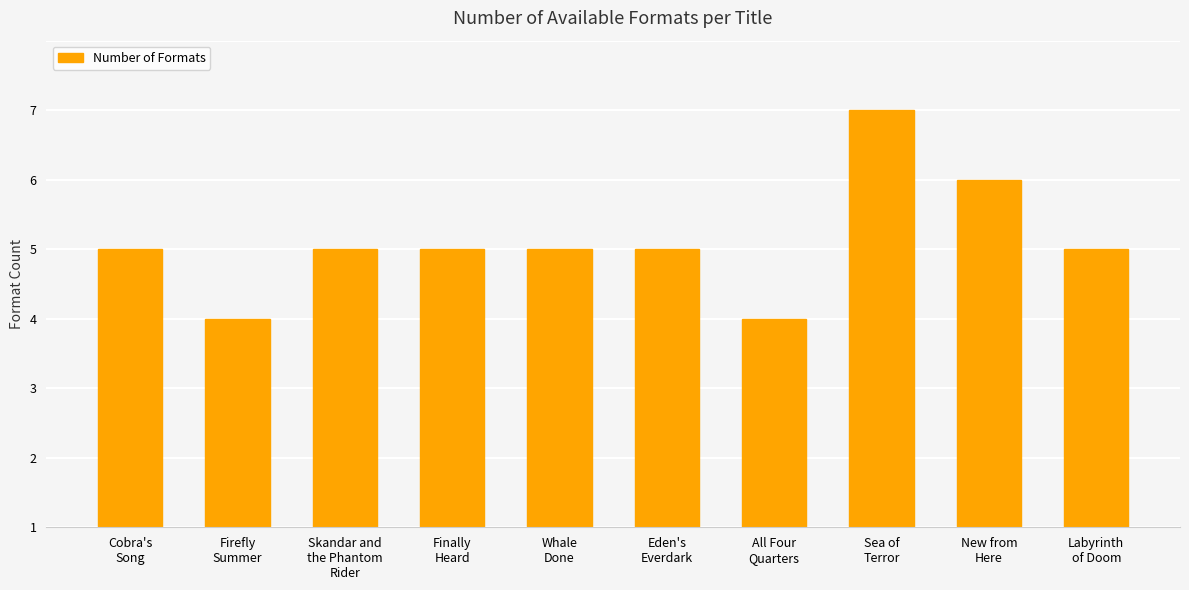

Reading left to right, list all the values displayed in this chart.

4	3	4	4	4	4	3	6	5	4